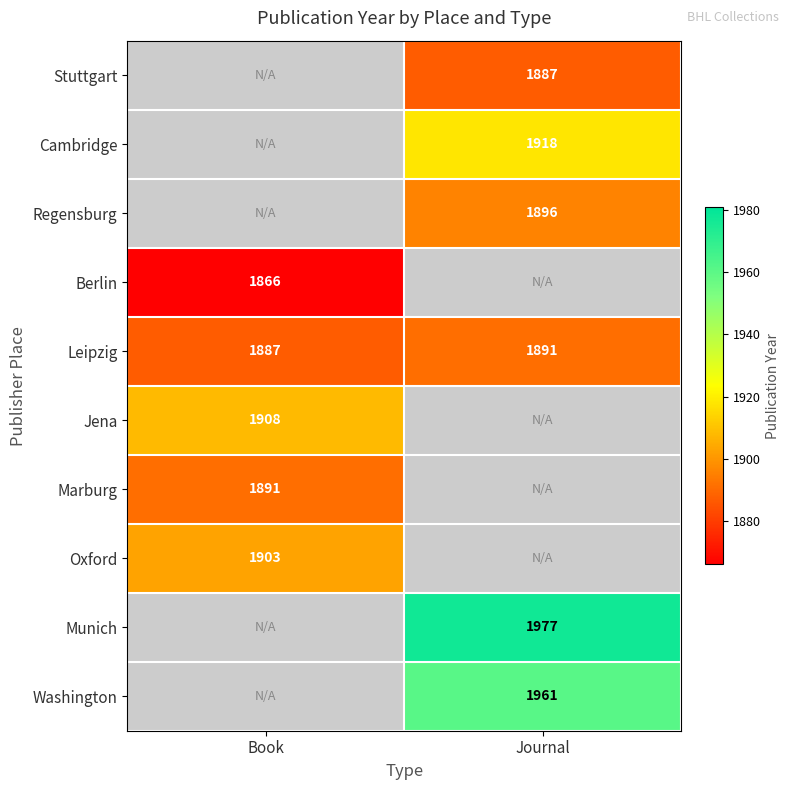

List the labels in order of Leipzig value, smallest first.

Book, Journal